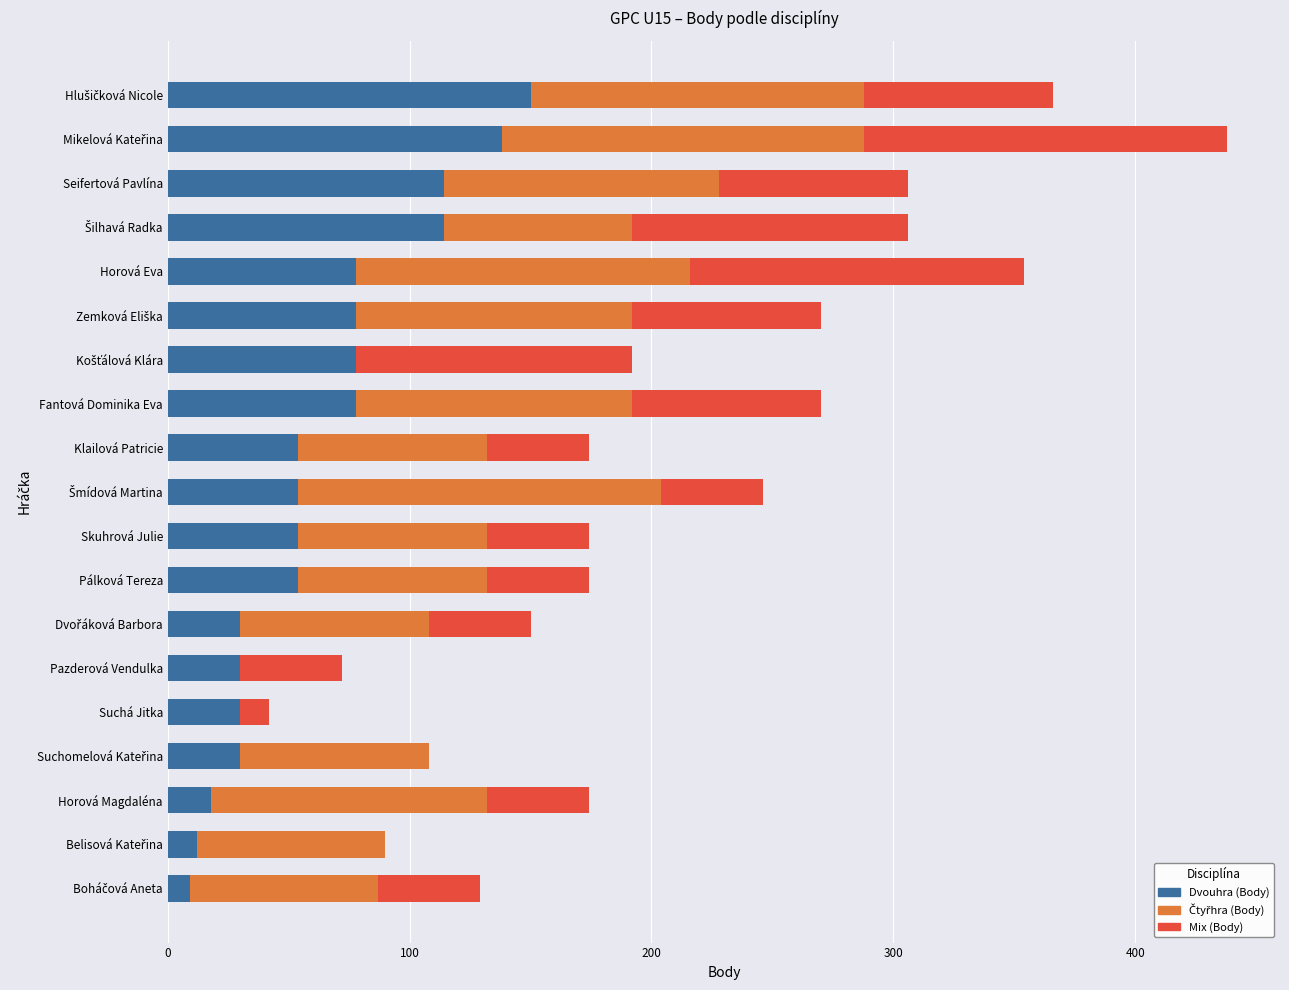

Is it true that Dvouhra (Body) equals 82 at Klailová Patricie?

False